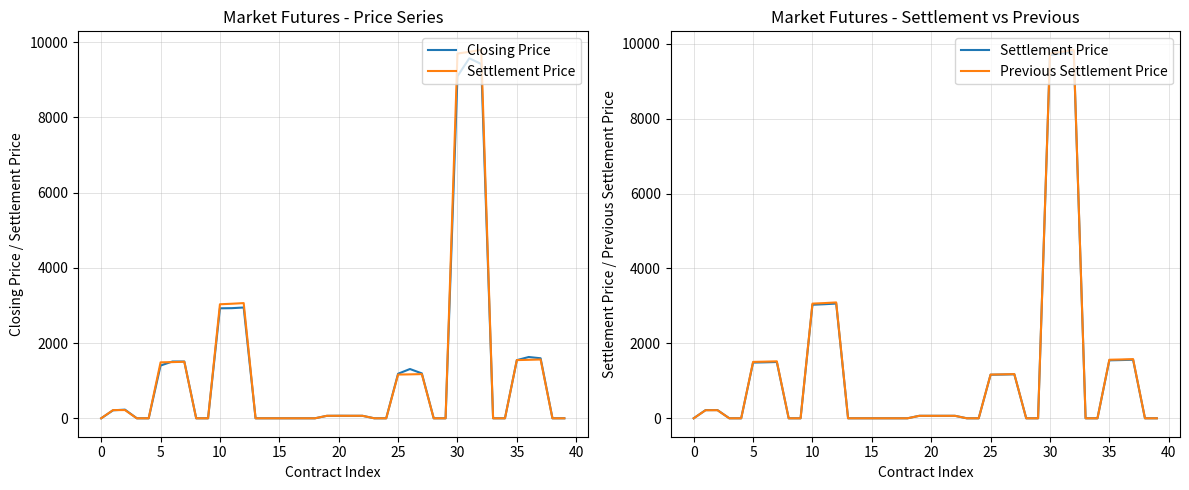

What is the difference between the maximum and minimum values in the Closing Price series?

9570.1